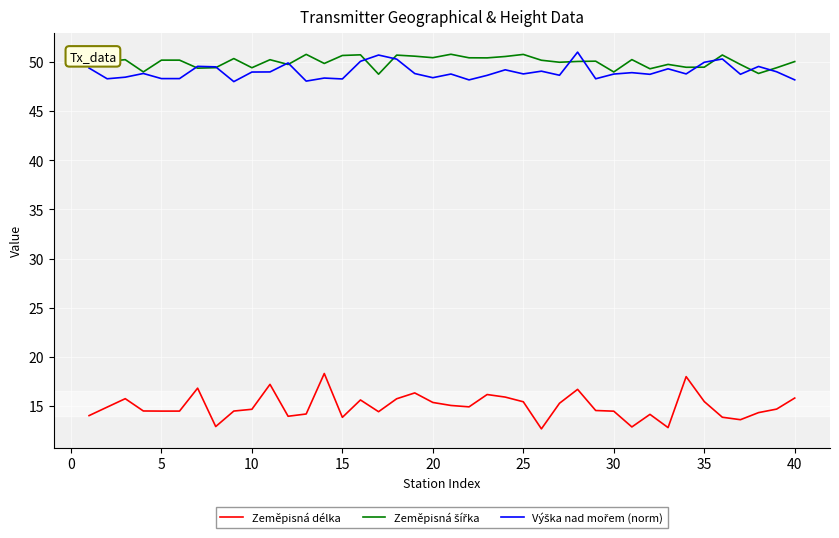

Which series has the widest spread of values?

Zeměpisná délka